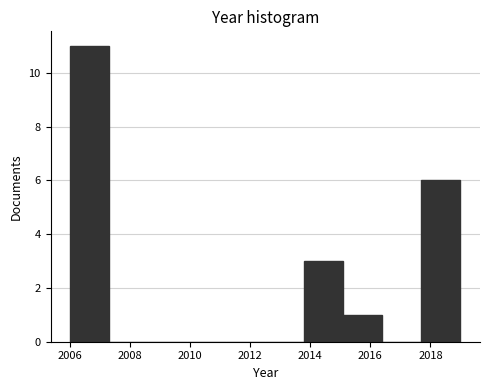

Over which range of the x-axis is the bar tallest?

2006.0 to 2007.3